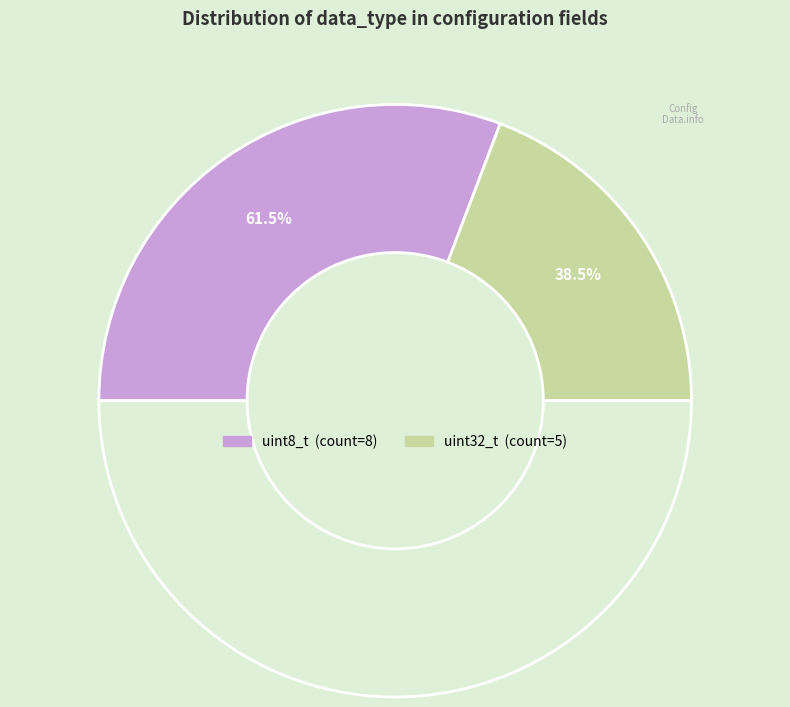

What is the majority slice?

uint8_t